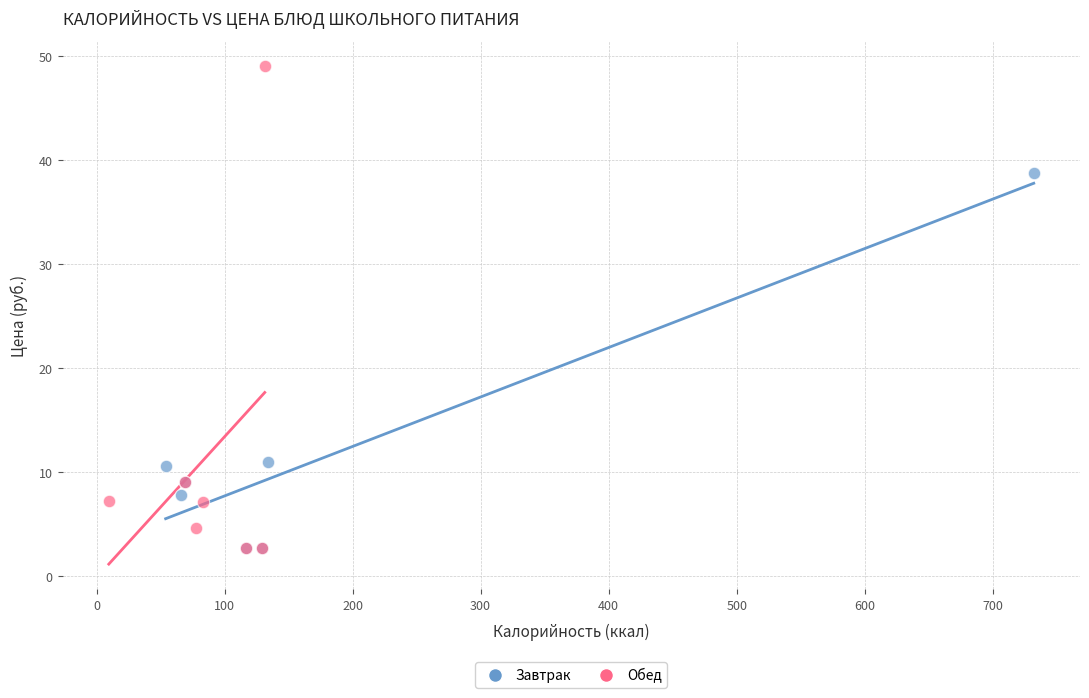

Which series has the widest spread of Y values?

Обед